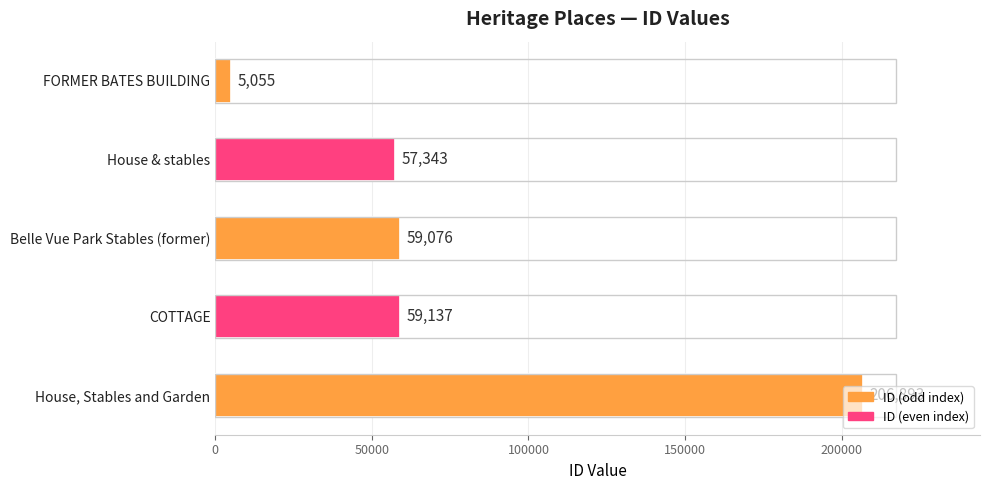

What is the change in value from FORMER BATES BUILDING to COTTAGE?

+54082